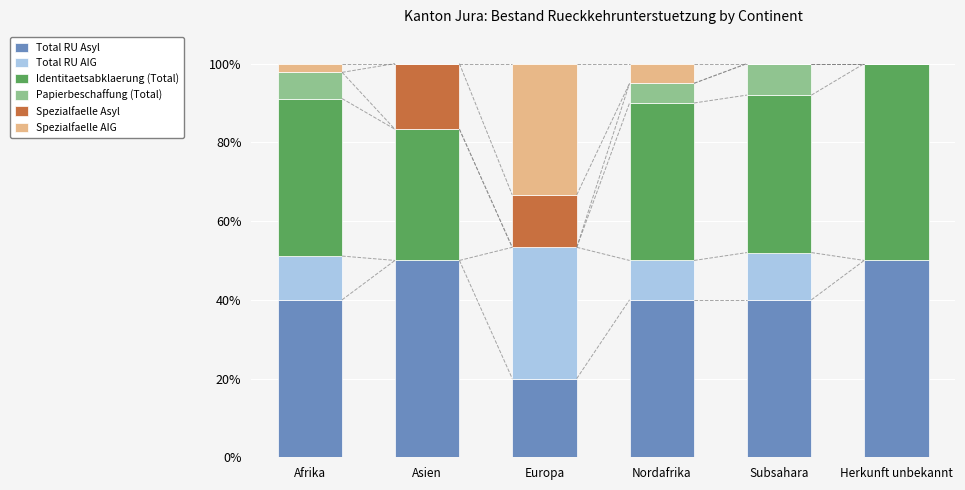

What is the sum of the Total RU Asyl values at Afrika and Subsahara?

80.0